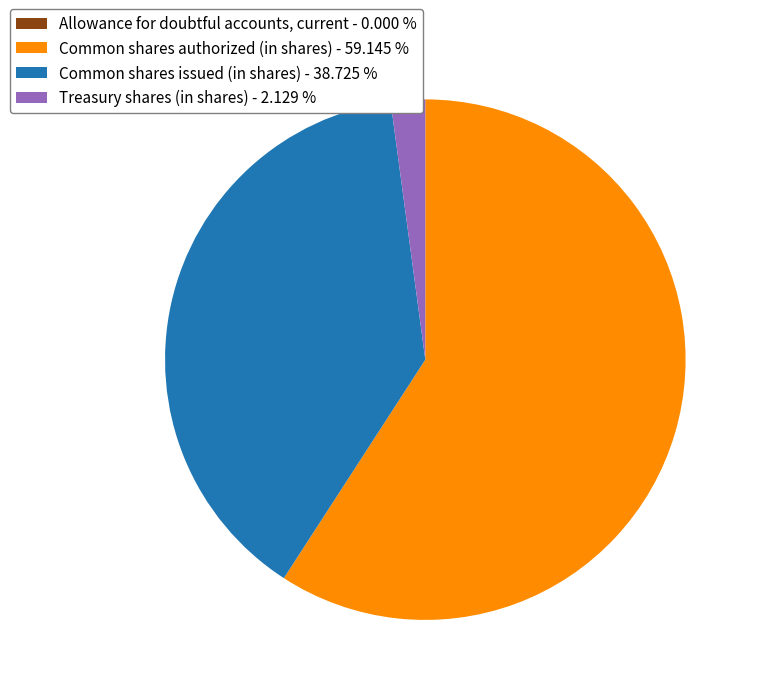

Combined, do Common shares authorized (in shares) - 59.145 % and Treasury shares (in shares) - 2.129 % account for over 50%?

Yes